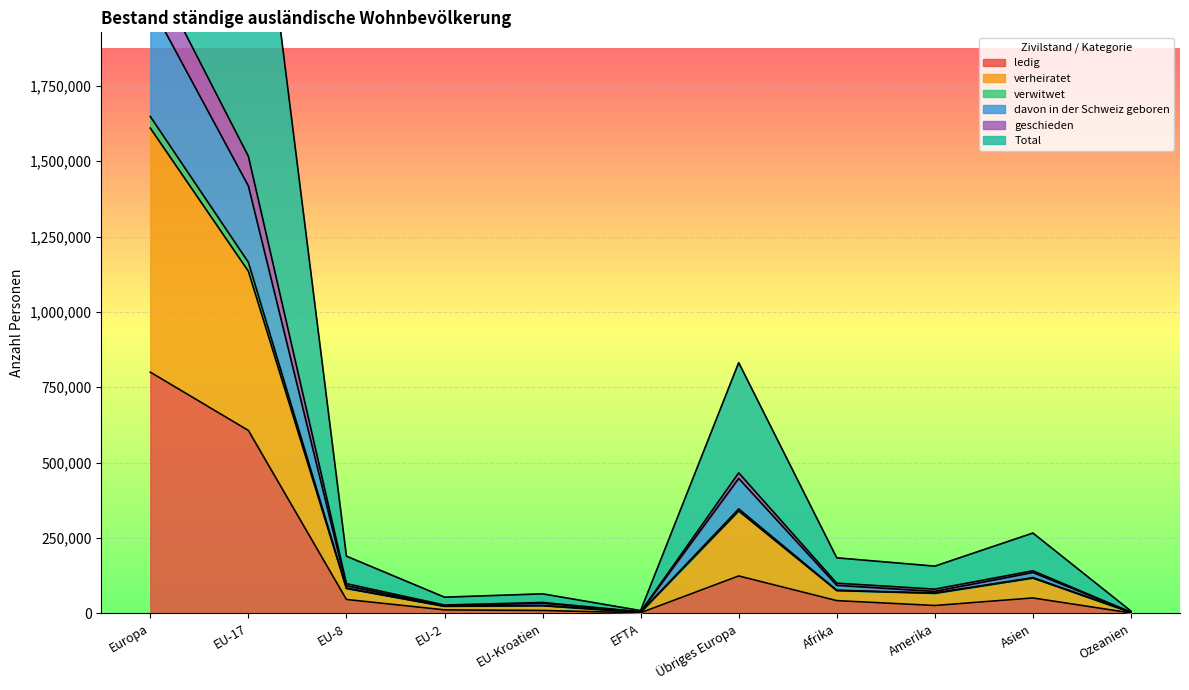

What is the total value across all series at Europa?

12162771